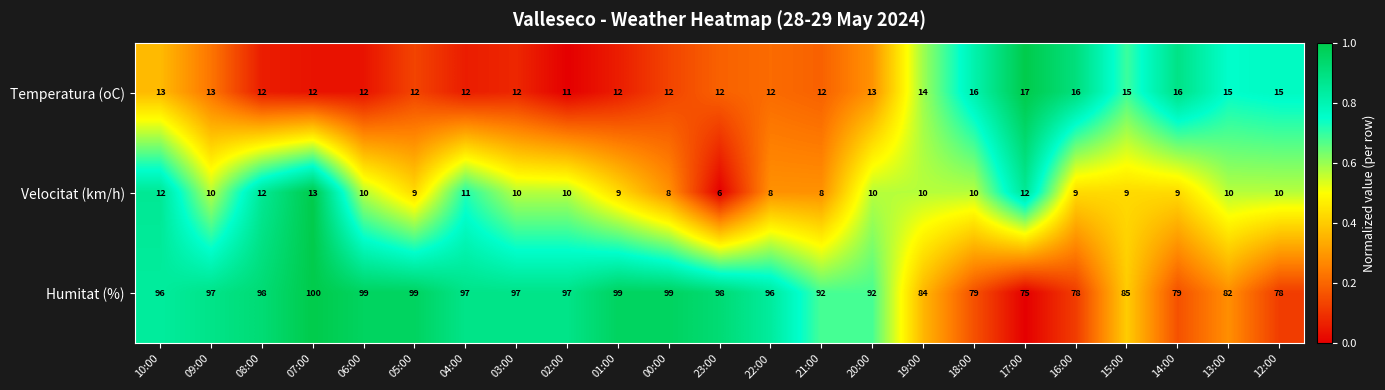

Which category has the highest value across all series?

07:00